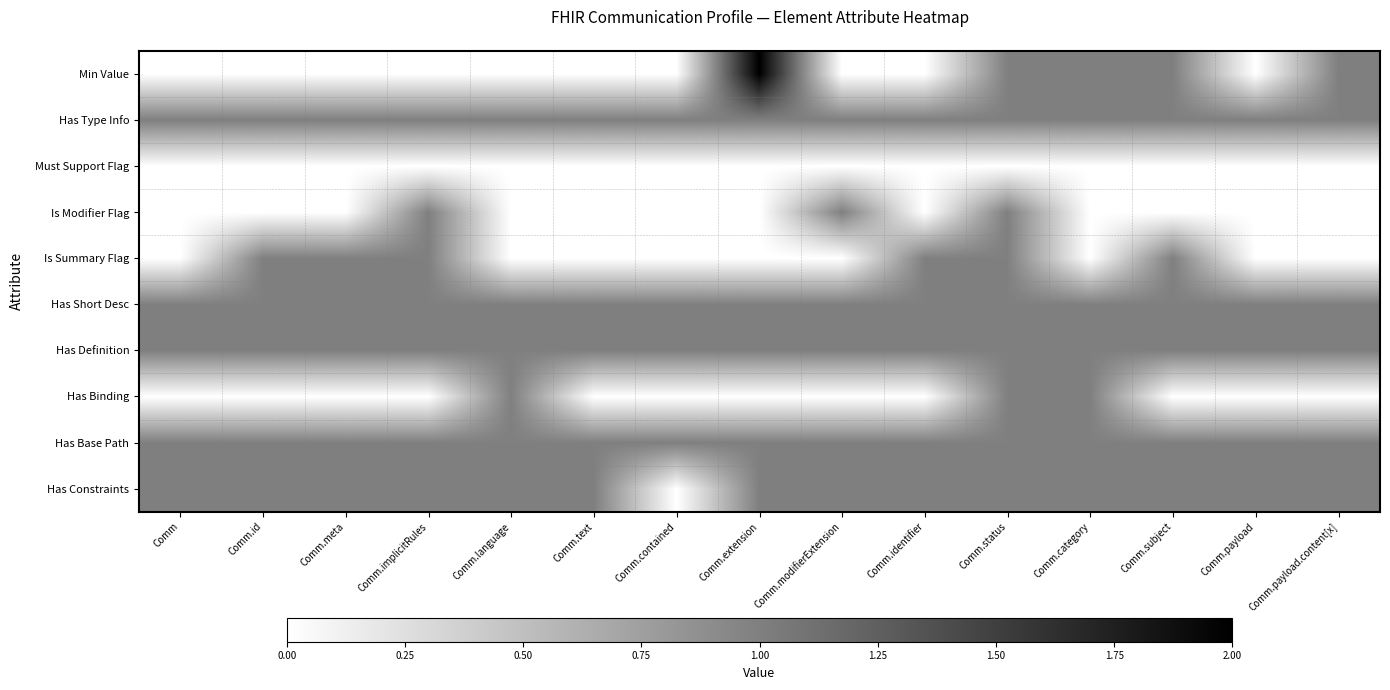

What is the total value across all series at Comm?

5